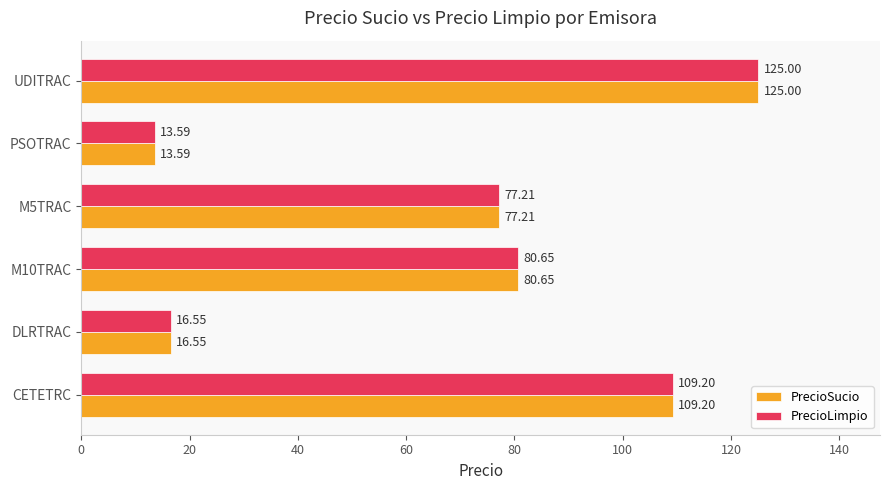

At which category does the chart reach its peak across all series?

UDITRAC